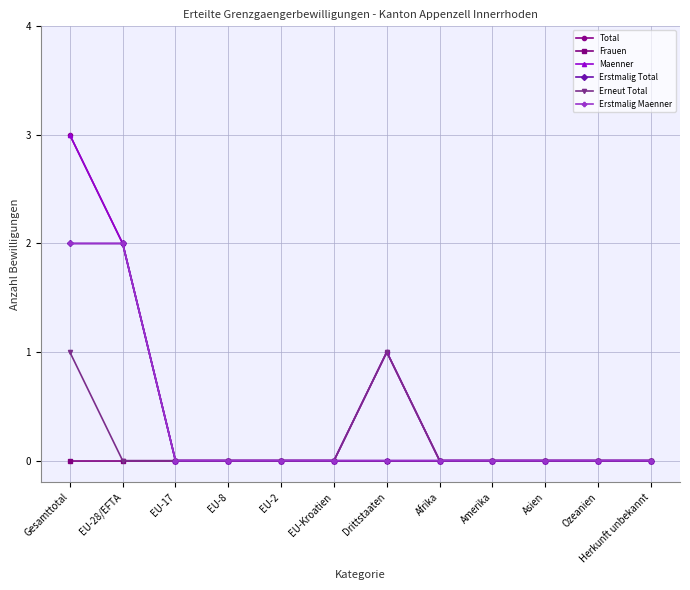

True or false: Maenner and Erstmalig Maenner cross at least once.

False